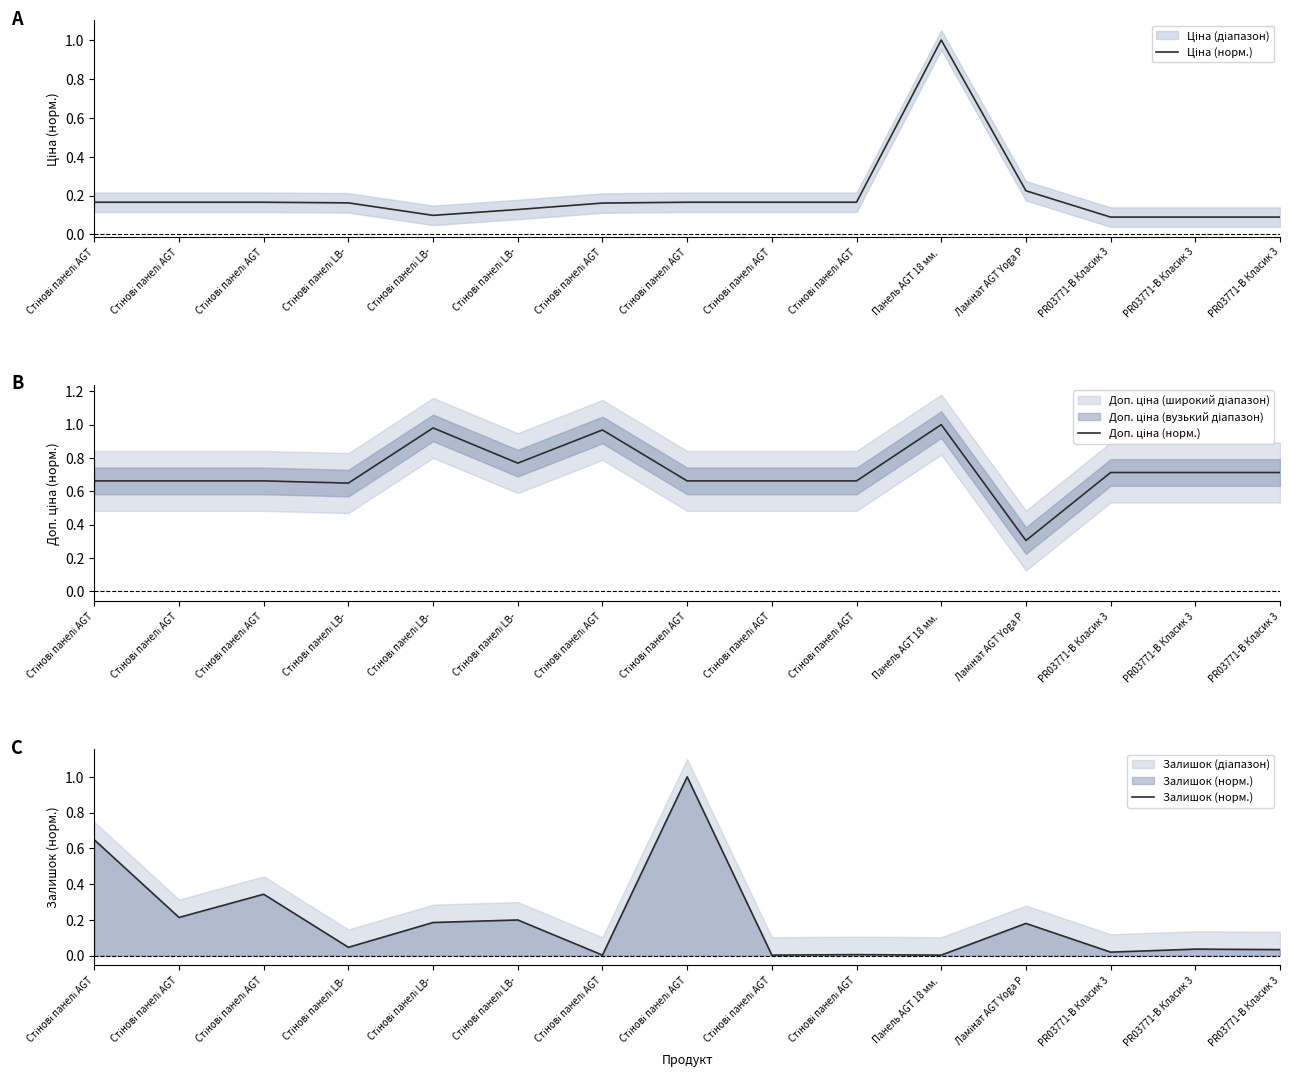

True or false: Ціна (норм.) and Доп. ціна (норм.) intersect in this chart.

False